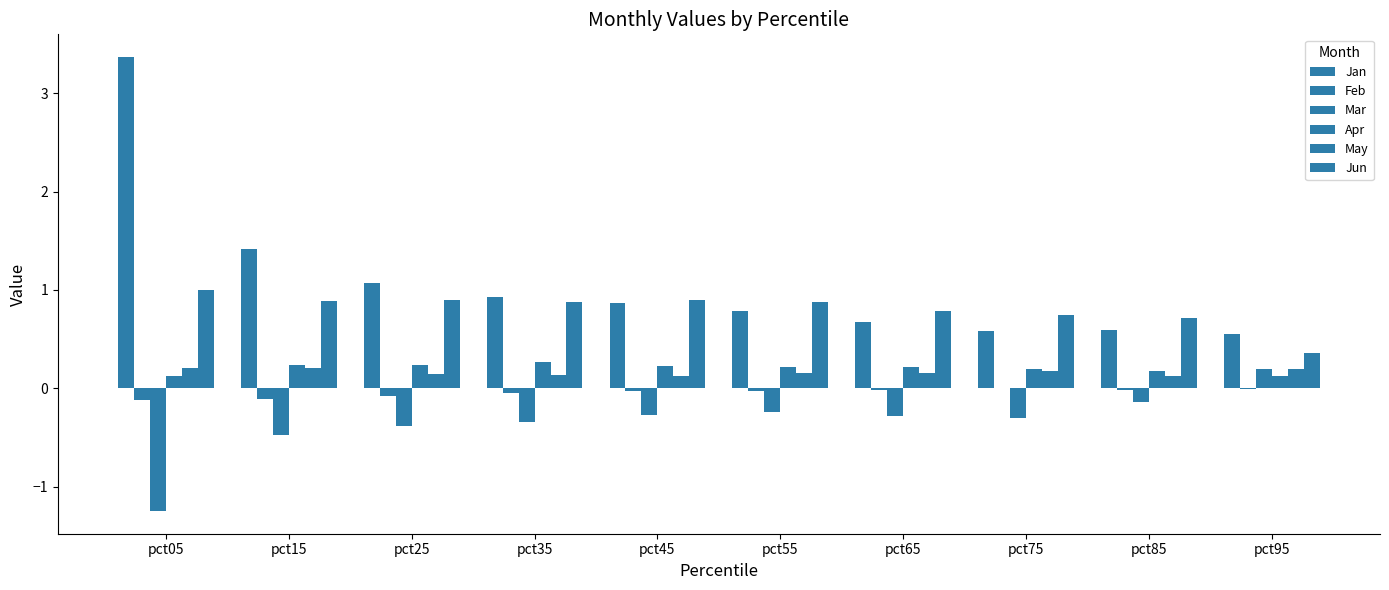

How many data points does each series have?

10